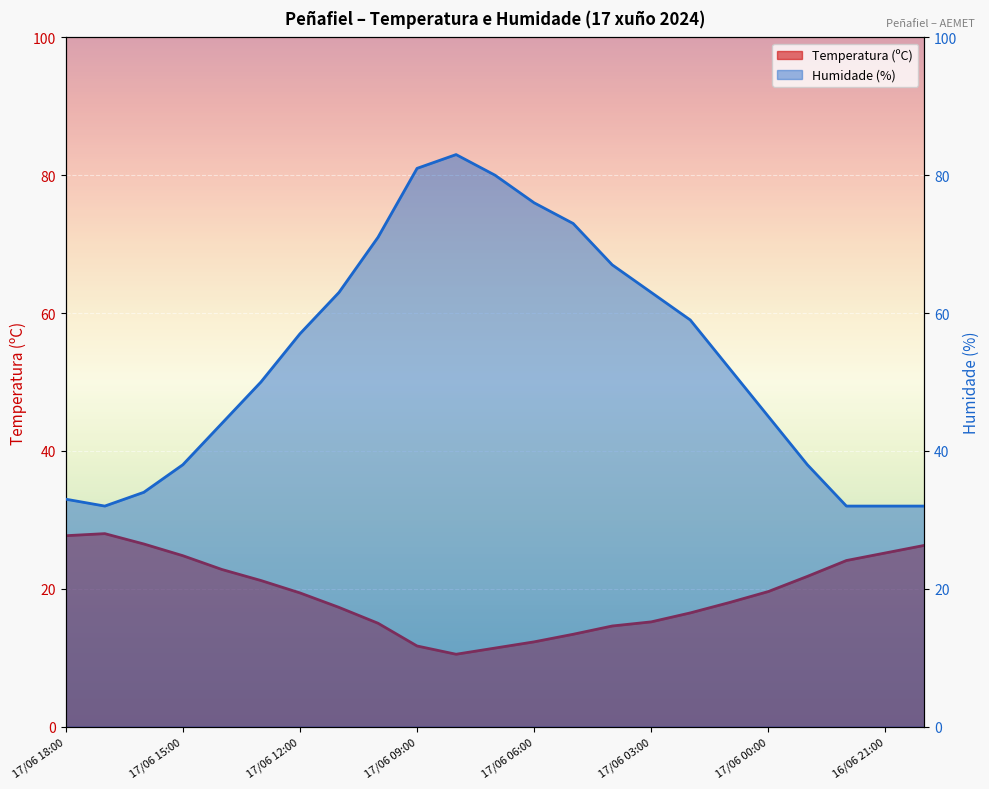

How many values in the Temperatura (ºC) series exceed 19?

12